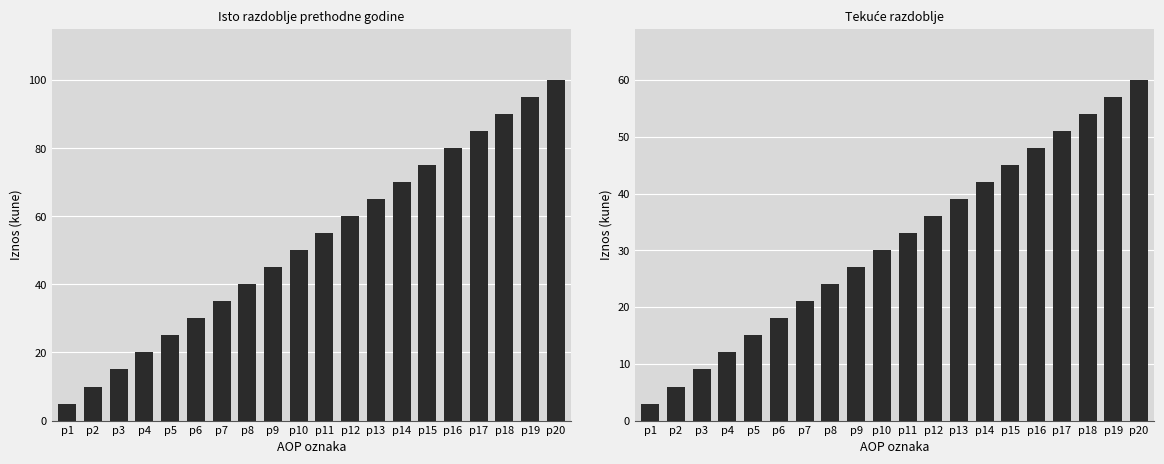

Reading left to right, what are all the values shown in this chart?

Isto razdoblje prethodne godine: 5	10	15	20	25	30	35	40	45	50	55	60	65	70	75	80	85	90	95	100
Tekuće razdoblje: 3	6	9	12	15	18	21	24	27	30	33	36	39	42	45	48	51	54	57	60